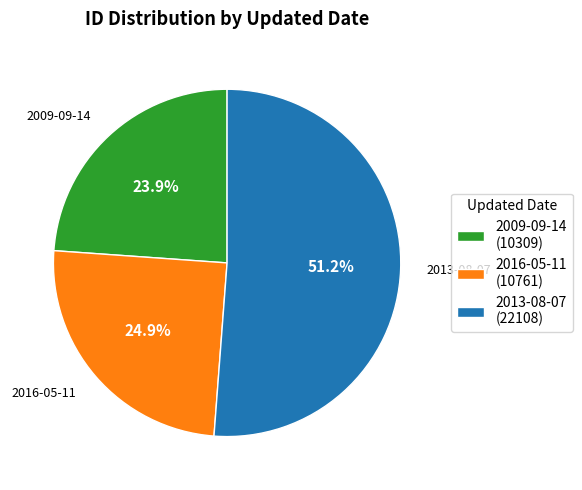

To the nearest percent, what is the average slice percentage?

33%